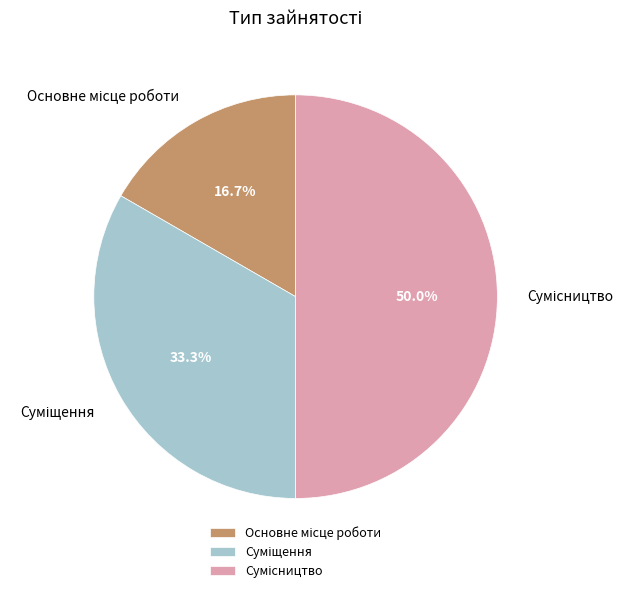

To the nearest percent, what is the average slice percentage?

33%